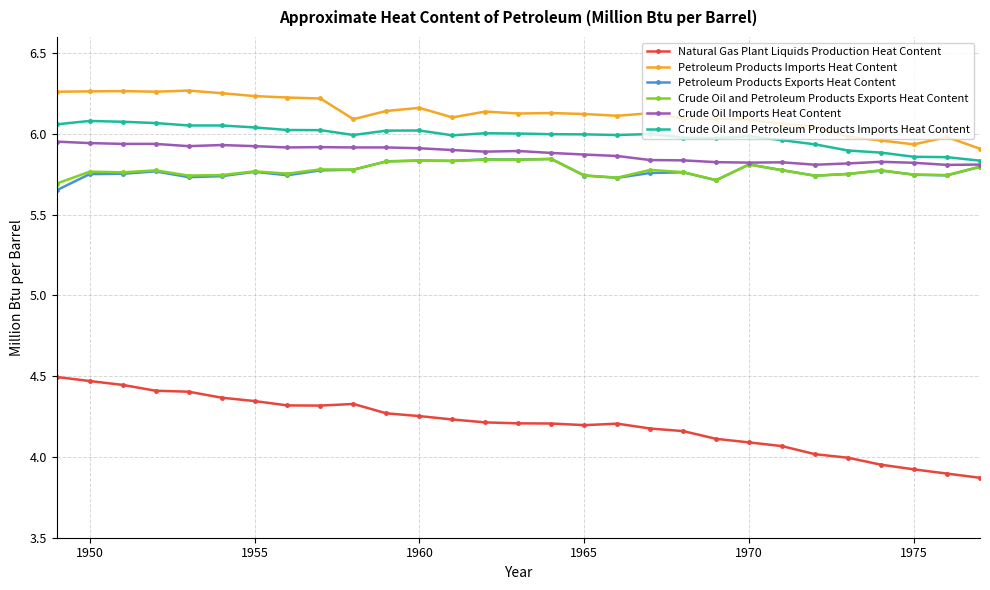

Count the number of data series in this chart.

6